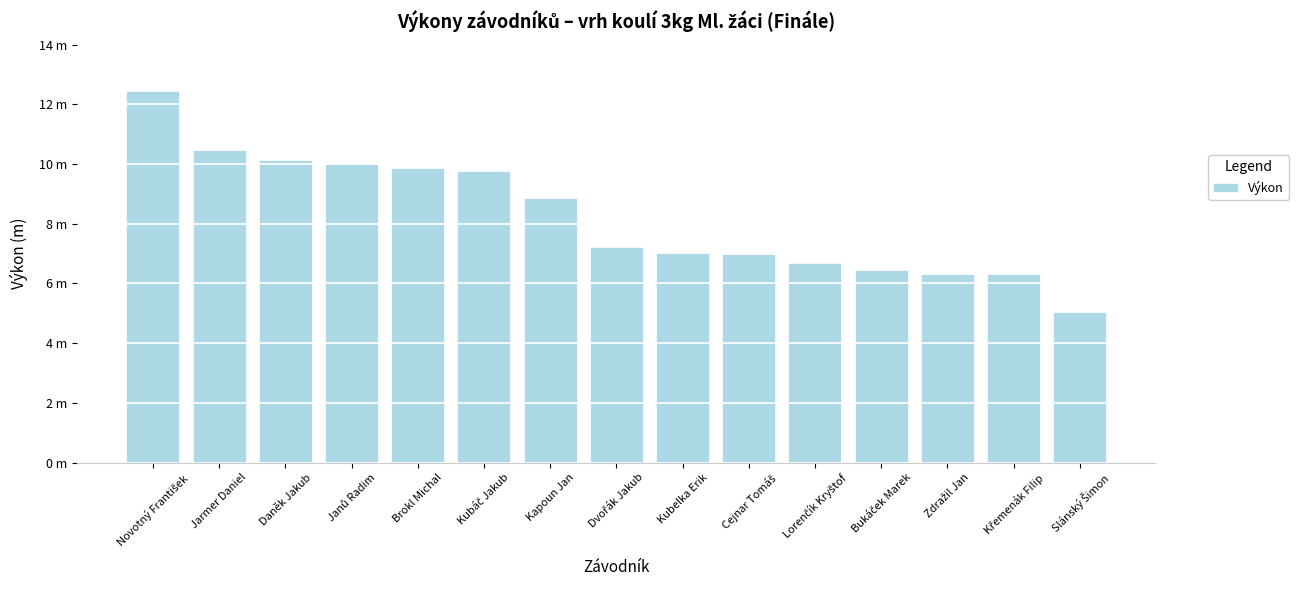

Reading left to right, extract all data points from this chart.

12.4	10.5	10.1	10.0	9.9	9.8	8.9	7.2	7.0	7.0	6.7	6.4	6.3	6.3	5.0